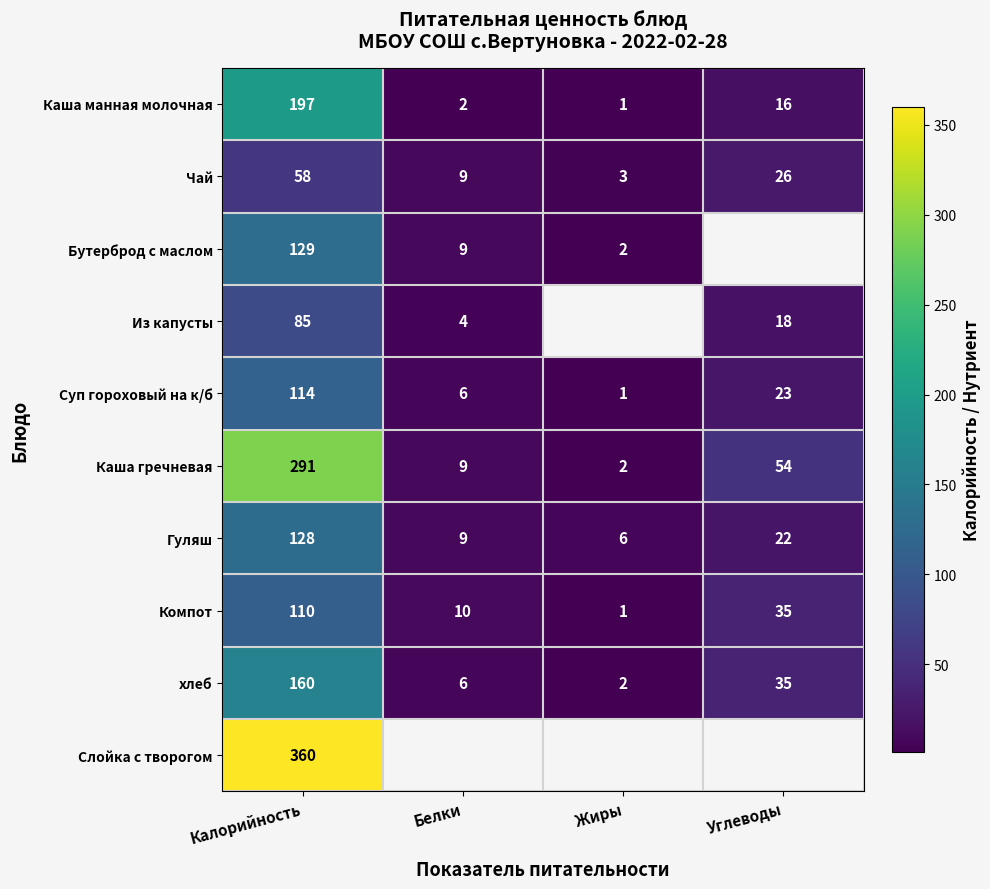

How many categories are shown in the chart?

4